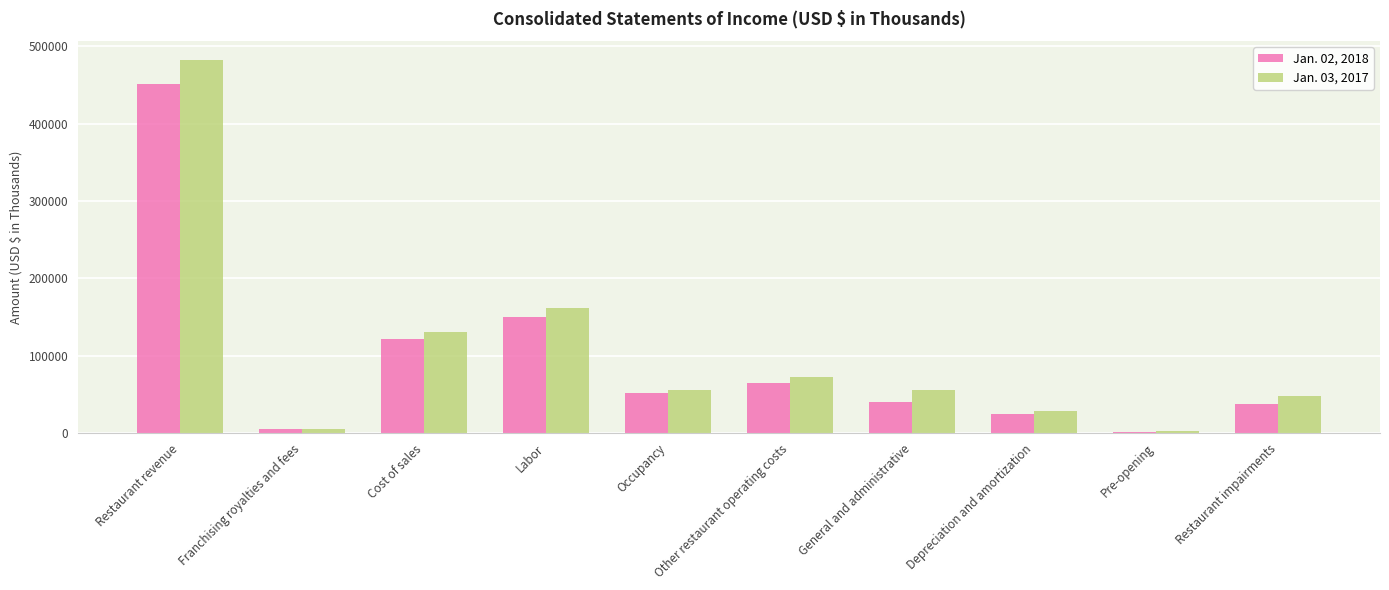

At which label is Jan. 02, 2018 closest to 226267?

Labor